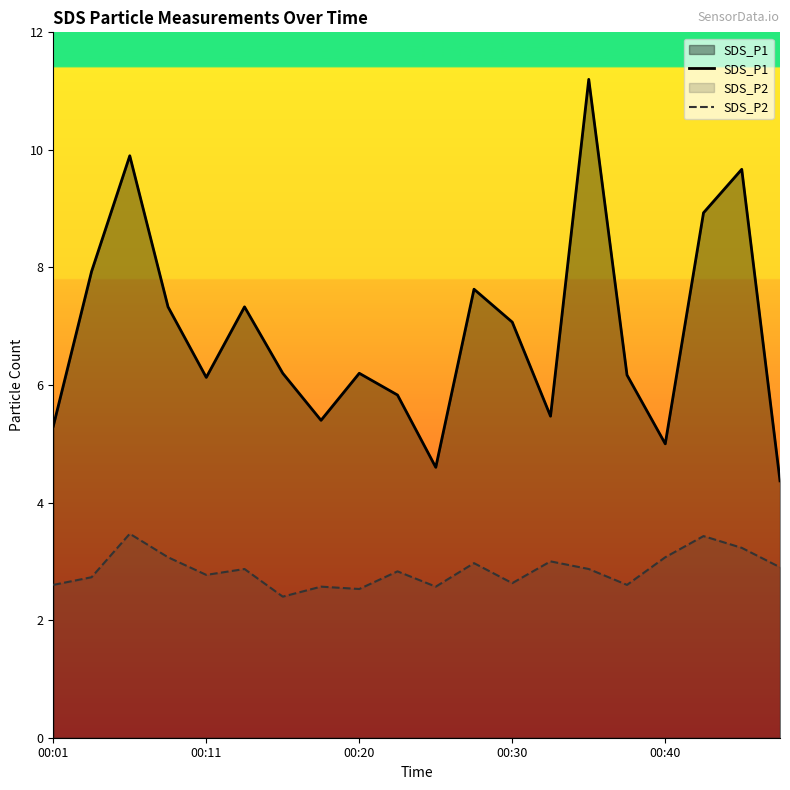

Which series has the widest spread of values?

SDS_P1